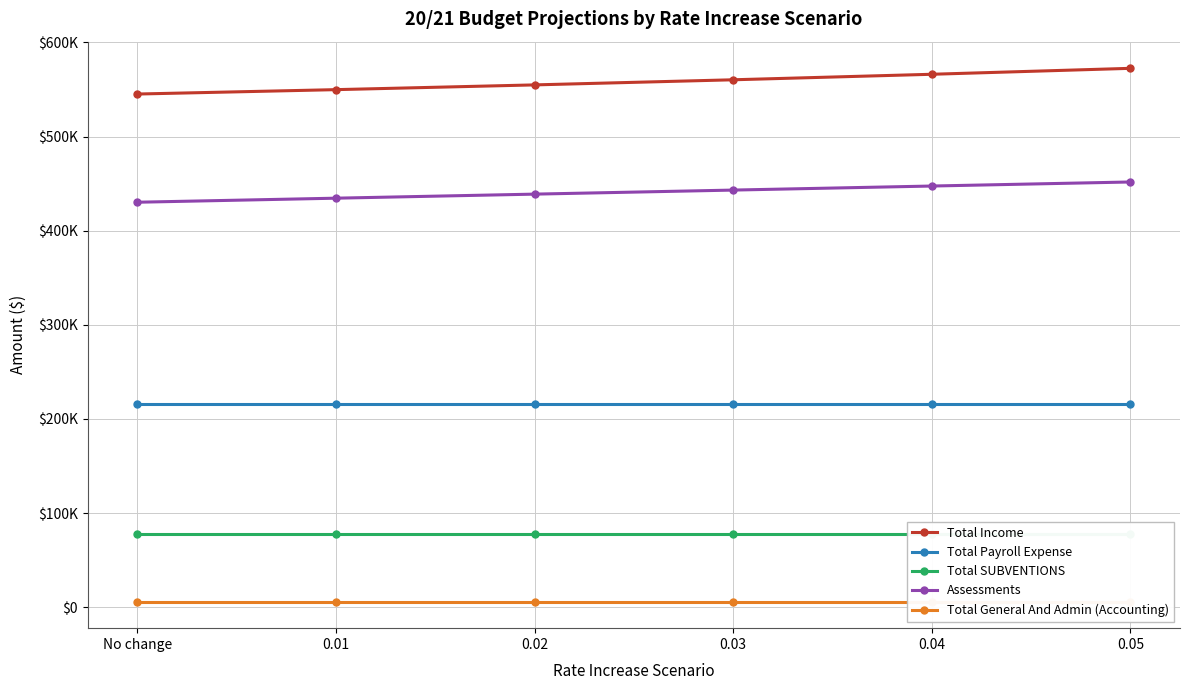

Does the chart have visible grid lines?

Yes